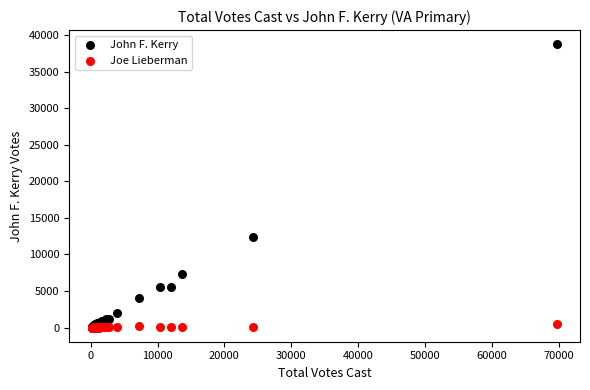

In the John F. Kerry series, what Y value is closest to 19432?

12338